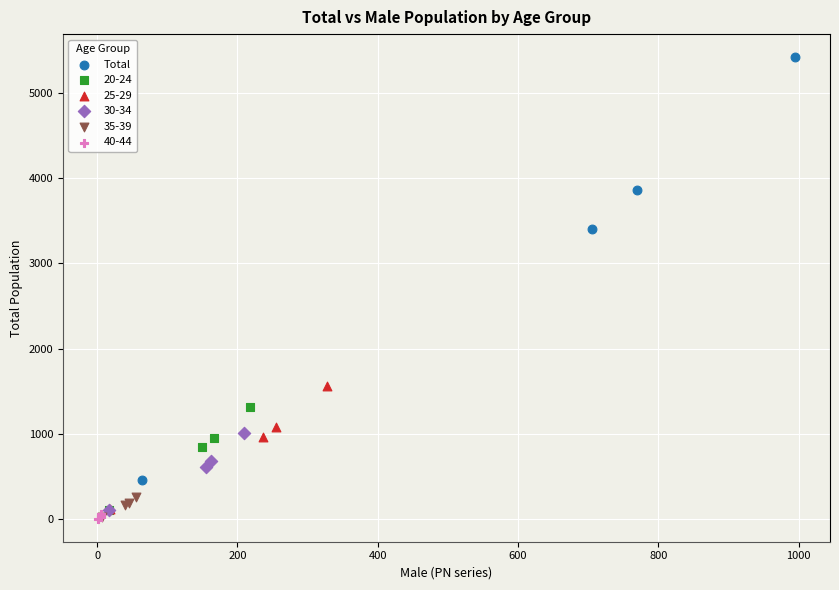

Which series reaches the maximum Y coordinate?

Total